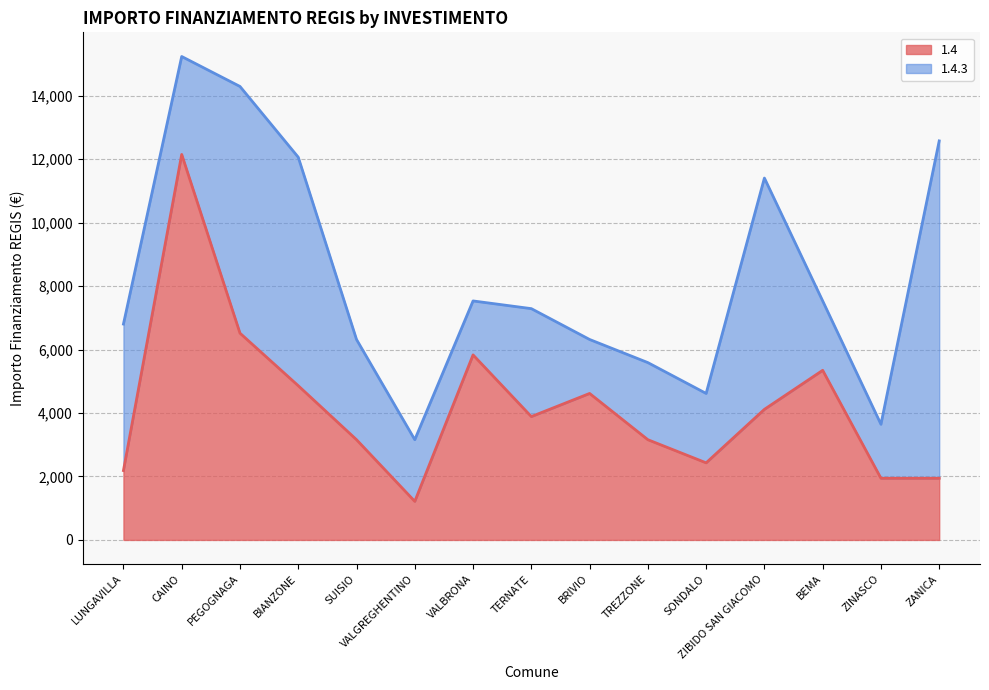

Reading left to right, what are all the values shown in this chart?

2187	12150	6517	4860	3159	1215	5832	3888	4617	3159	2430	4116	5346	1944	1944